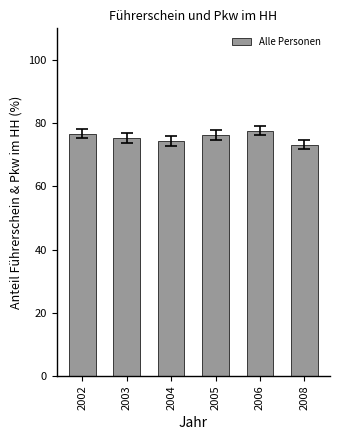

The chart shows a value of 76.7 at 2002. True or false?

True